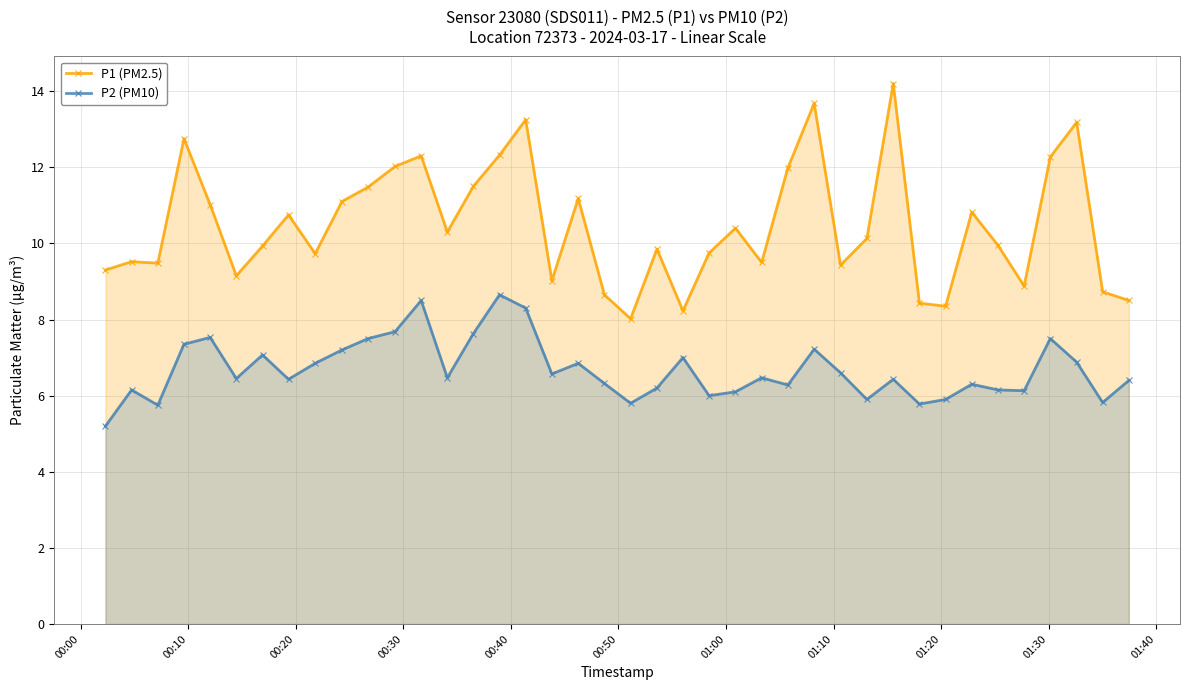

What is the value of the P2 (PM10) point at the 40th from the left?

6.4